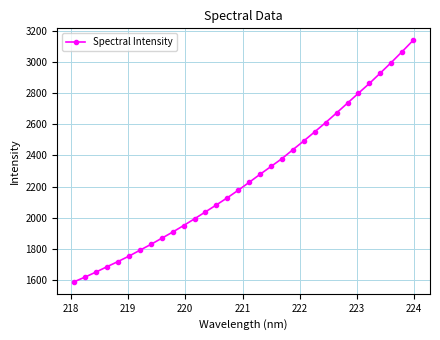

How many lines are shown in the chart?

1